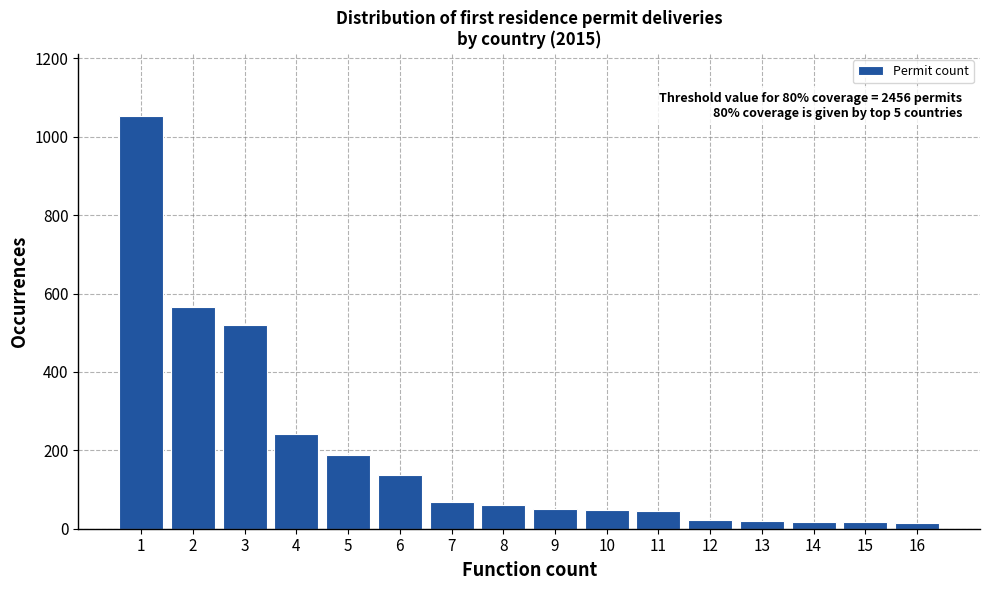

What is the change in value from 1 to 4?

-813